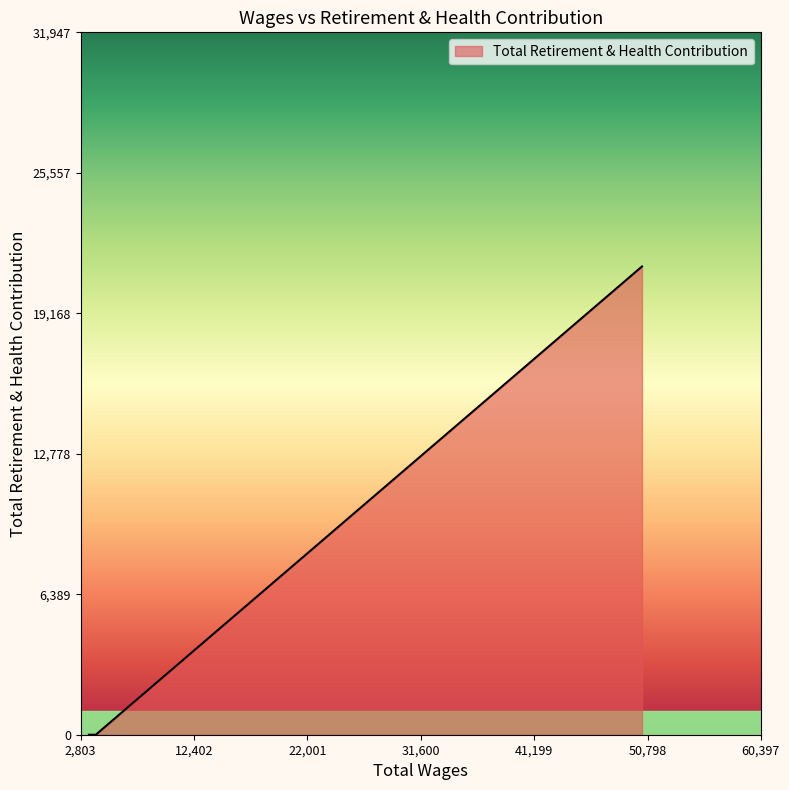

What is the sum of all values?

21298